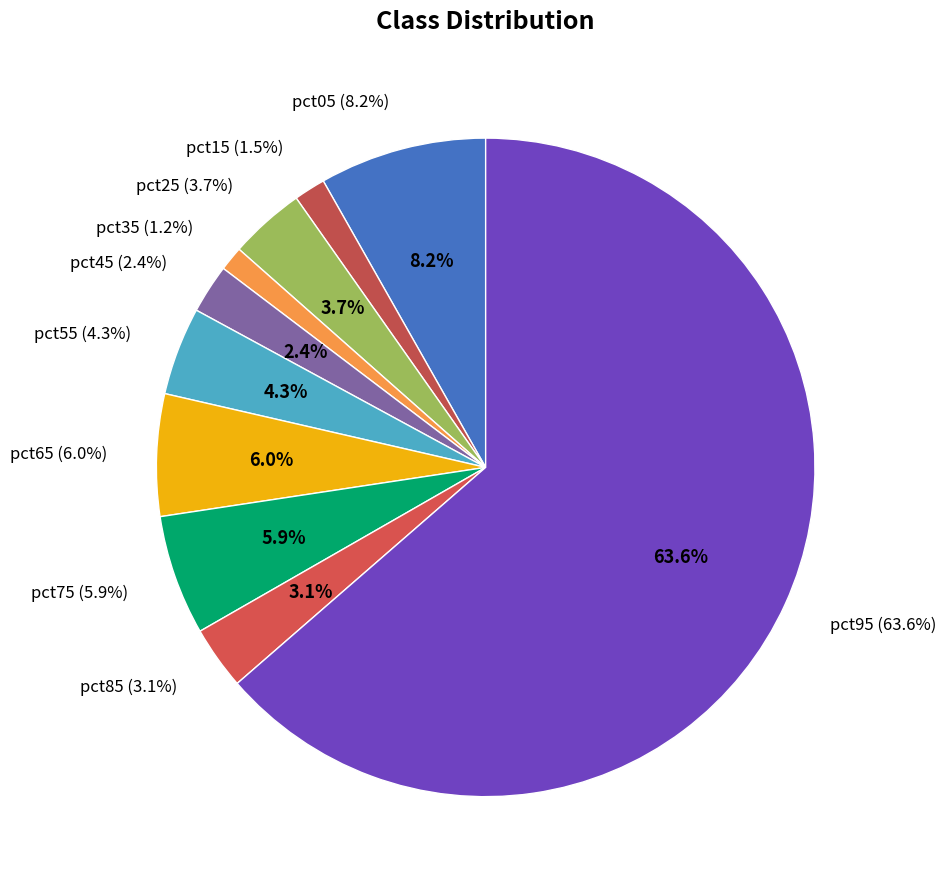

Is it true that pct95 is 73% of the pie?

False